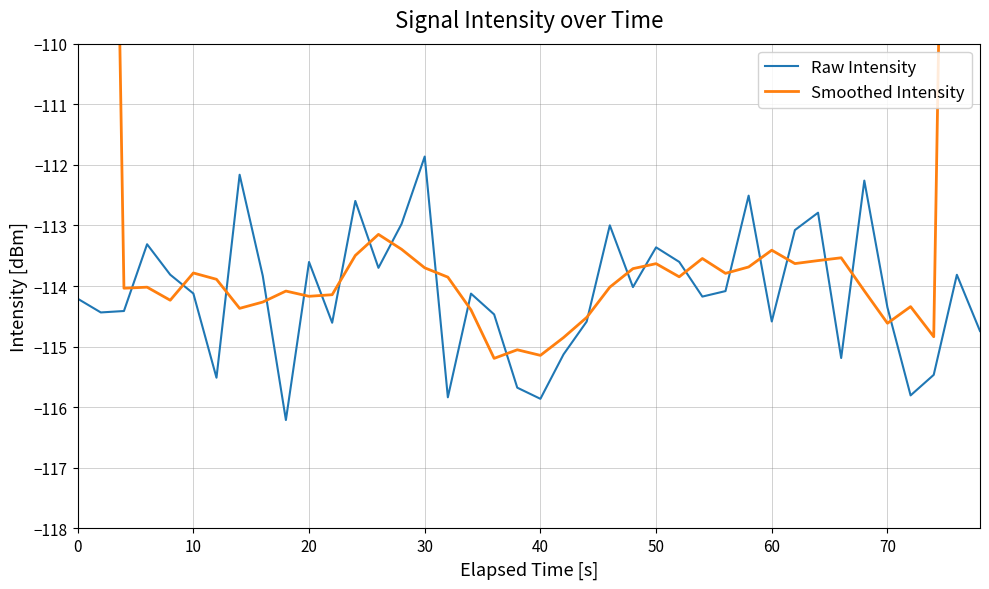

True or false: Raw Intensity and Smoothed Intensity cross at least once.

True